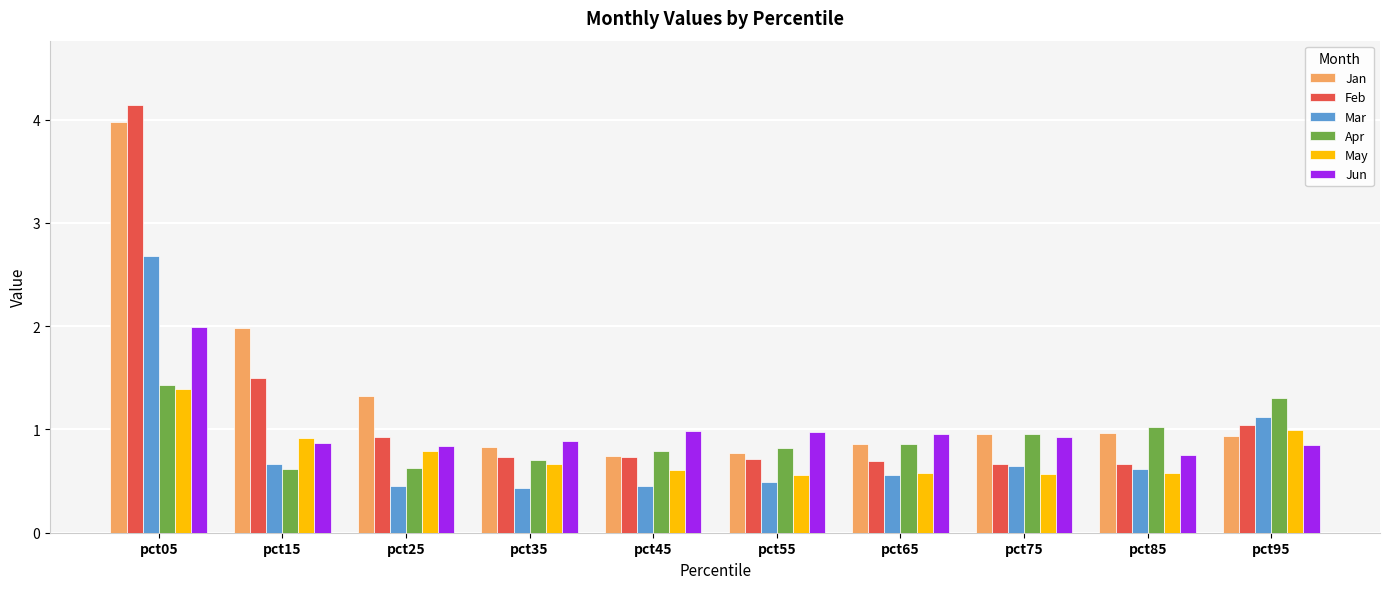

At which label does Mar reach its peak?

pct05